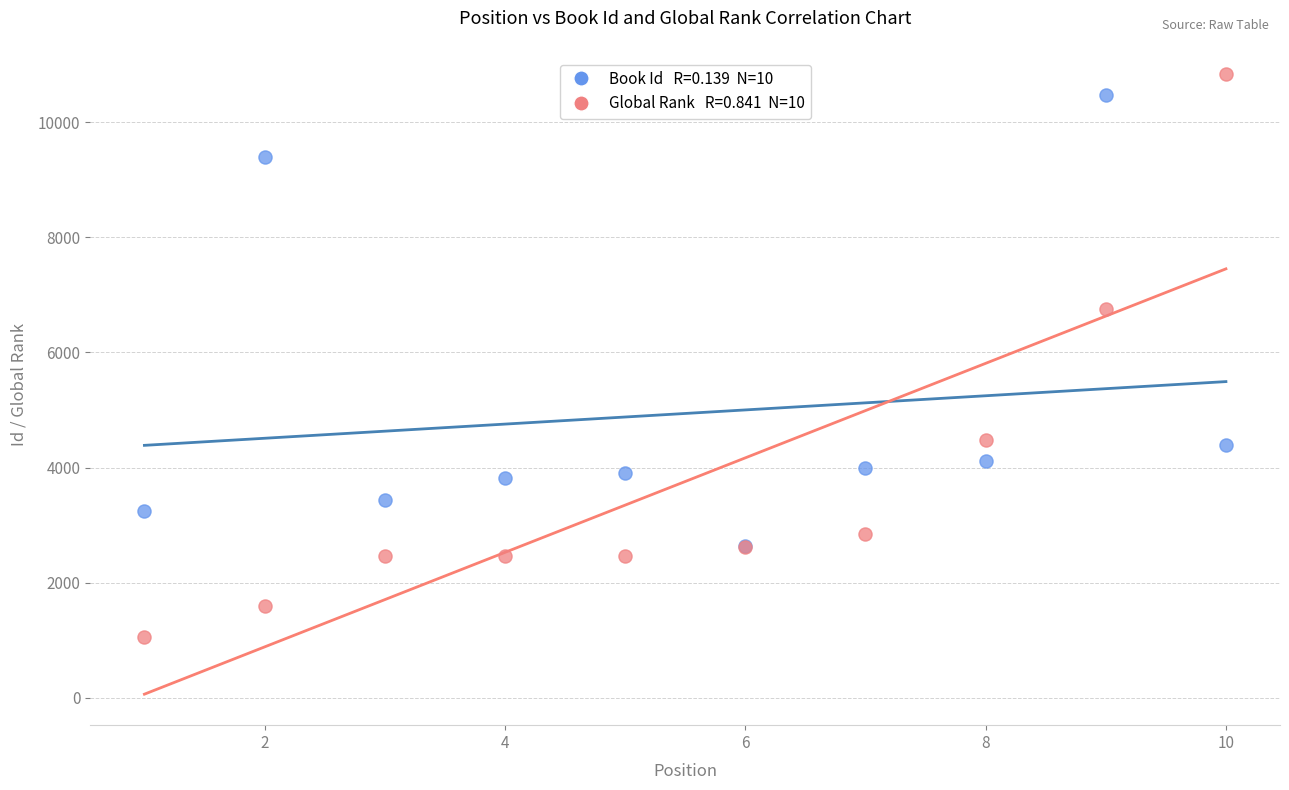

Across all series, what Y value is closest to 5945?

6756